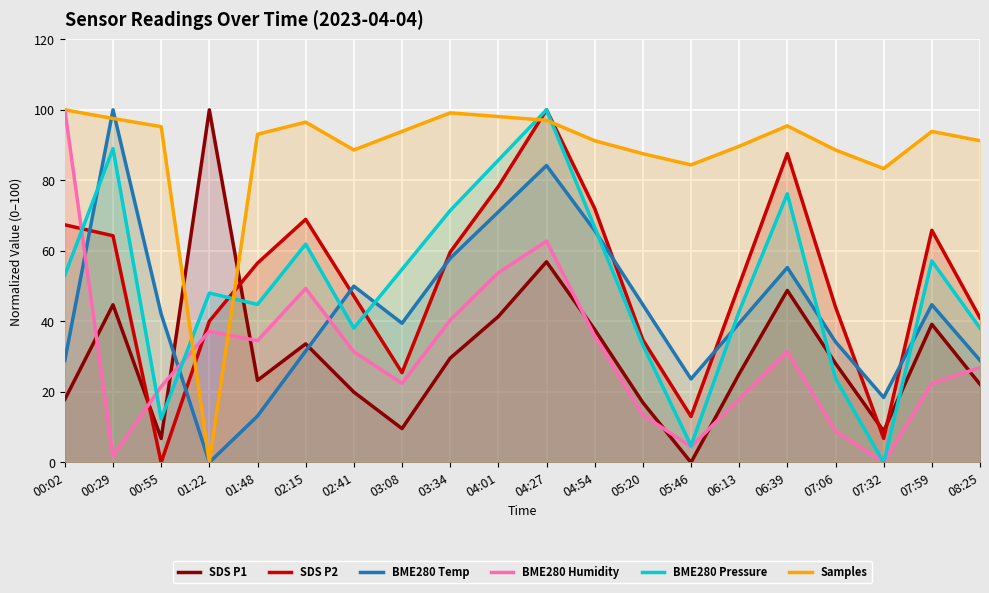

Does the chart display data point markers on the line(s)?

No